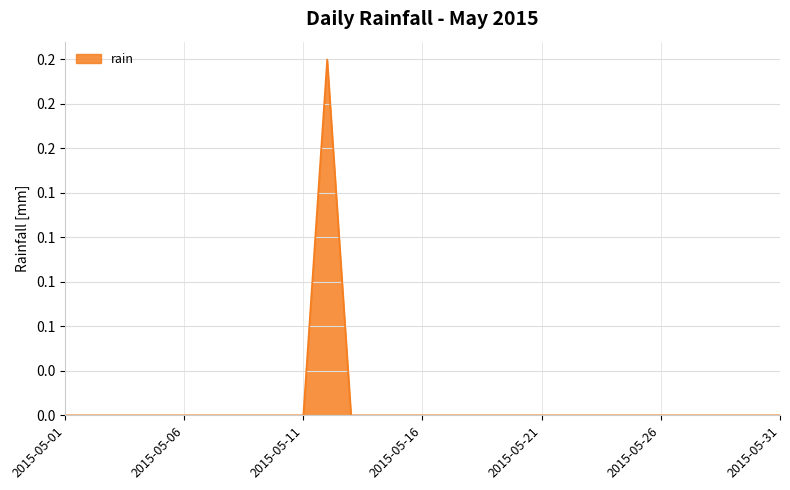

Reading left to right, list all the values displayed in this chart.

2015-05-01=0.0	2015-05-02=0.0	2015-05-03=0.0	2015-05-04=0.0	2015-05-05=0.0	2015-05-06=0.0	2015-05-07=0.0	2015-05-08=0.0	2015-05-09=0.0	2015-05-10=0.0	2015-05-11=0.0	2015-05-12=0.2	2015-05-13=0.0	2015-05-14=0.0	2015-05-15=0.0	2015-05-16=0.0	2015-05-17=0.0	2015-05-18=0.0	2015-05-19=0.0	2015-05-20=0.0	2015-05-21=0.0	2015-05-22=0.0	2015-05-23=0.0	2015-05-24=0.0	2015-05-25=0.0	2015-05-26=0.0	2015-05-27=0.0	2015-05-28=0.0	2015-05-29=0.0	2015-05-30=0.0	2015-05-31=0.0